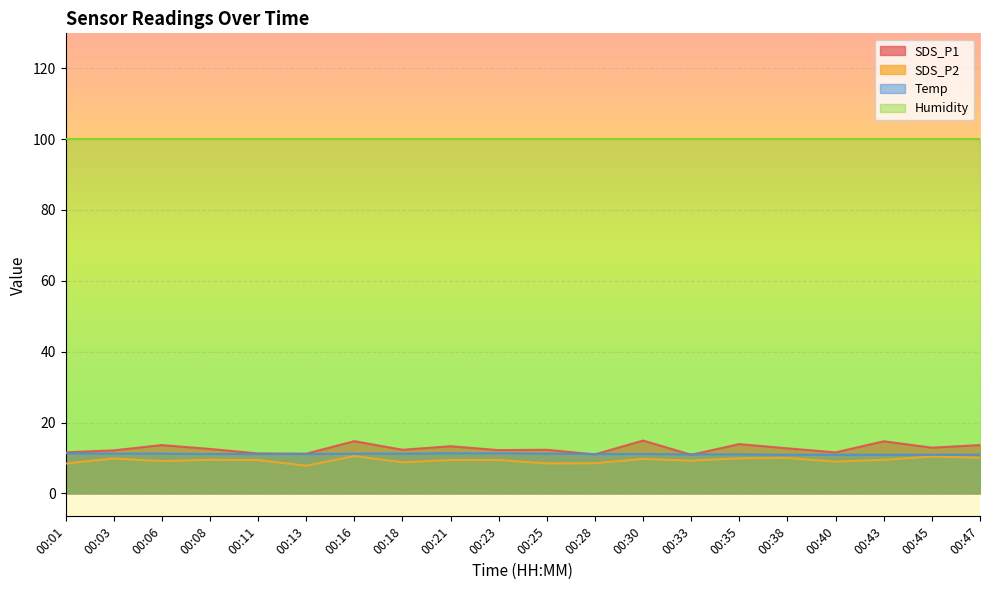

At how many categories does at least one series exceed 11?

20